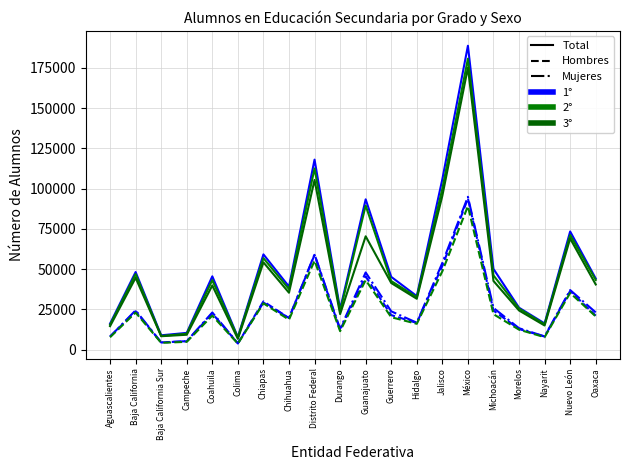

Does the chart have visible grid lines?

Yes